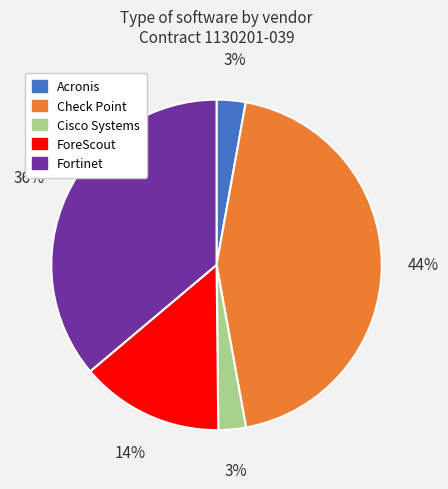

Which slice is the largest?

Check Point